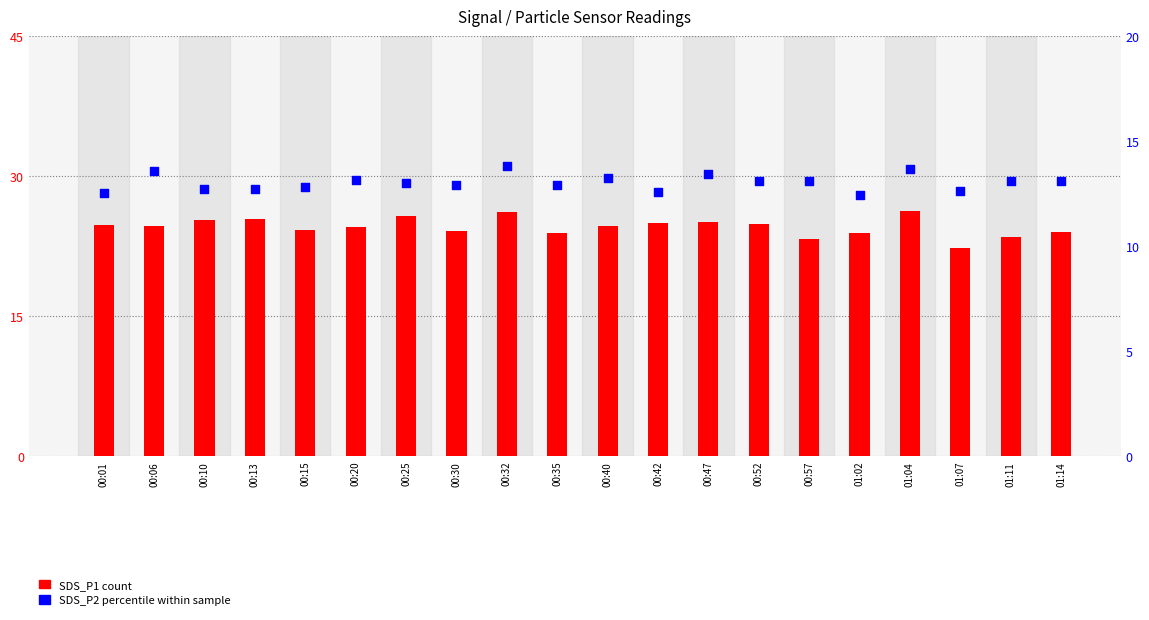

Which series contains the highest Y value?

SDS_P1